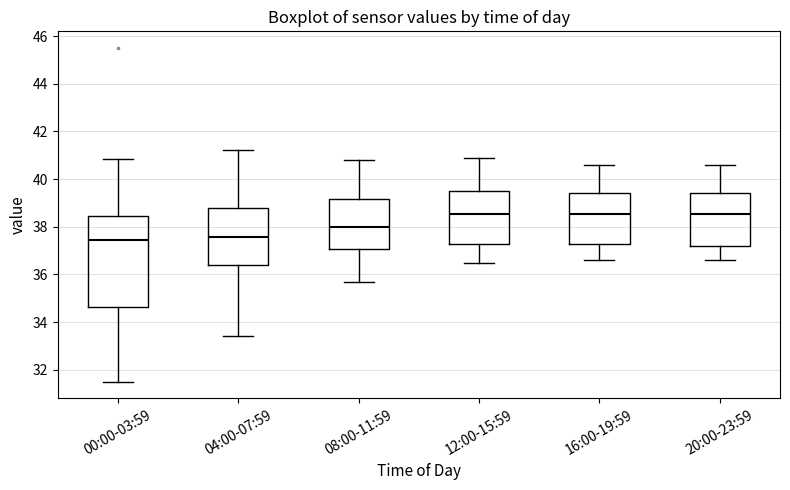

Where does the median line of the box for 20:00-23:59 sit on the y-axis? The values are not printed on the chart, so give them approximately, as read against the axis.

38.6